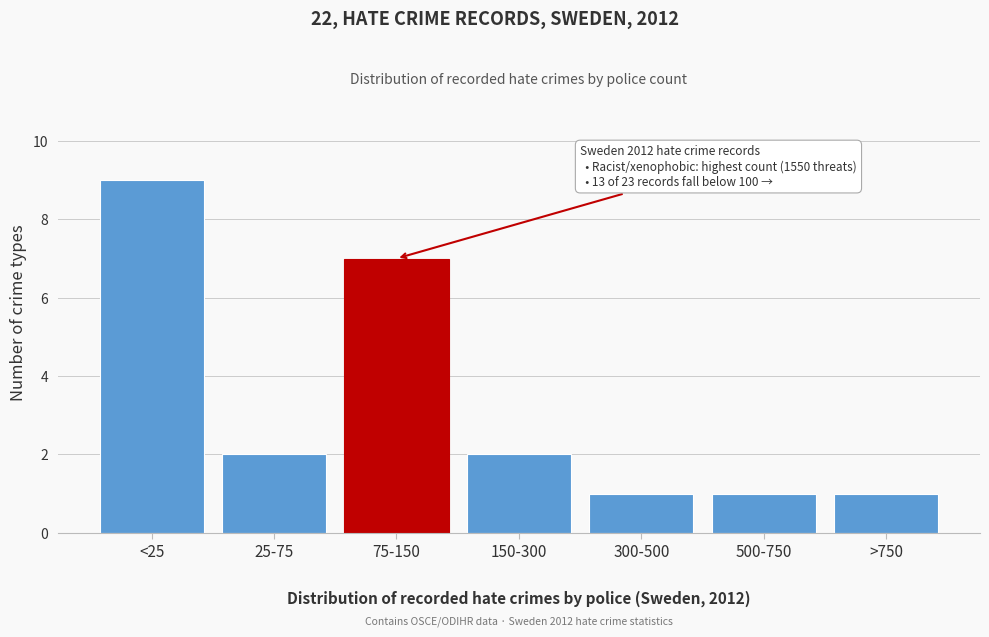

Reading right to left, list all the values displayed in this chart.

>750=1	500-750=1	300-500=1	150-300=2	75-150=7	25-75=2	<25=9